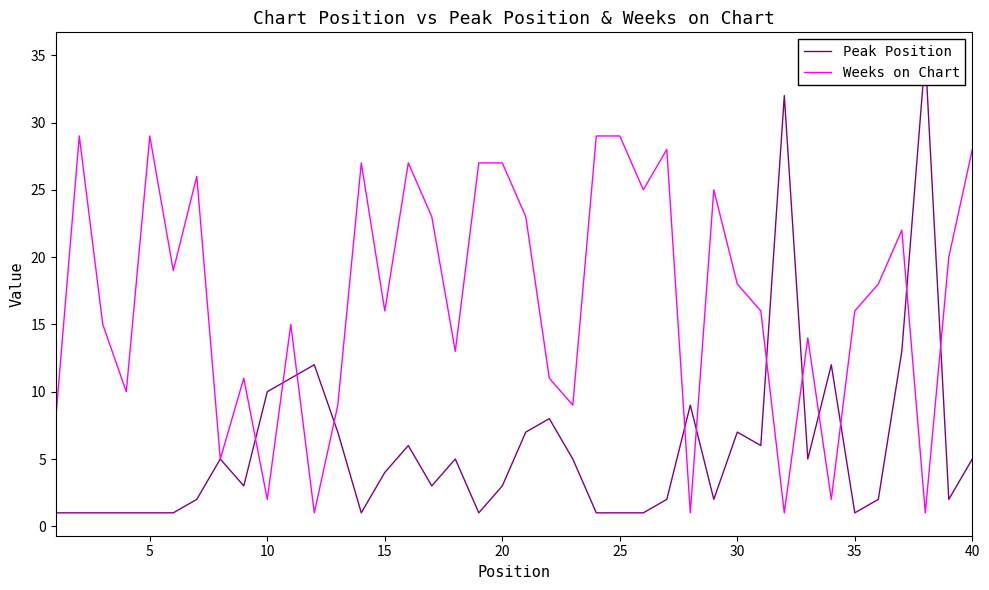

What is the difference between the second highest and minimum values in the Peak Position series?

31